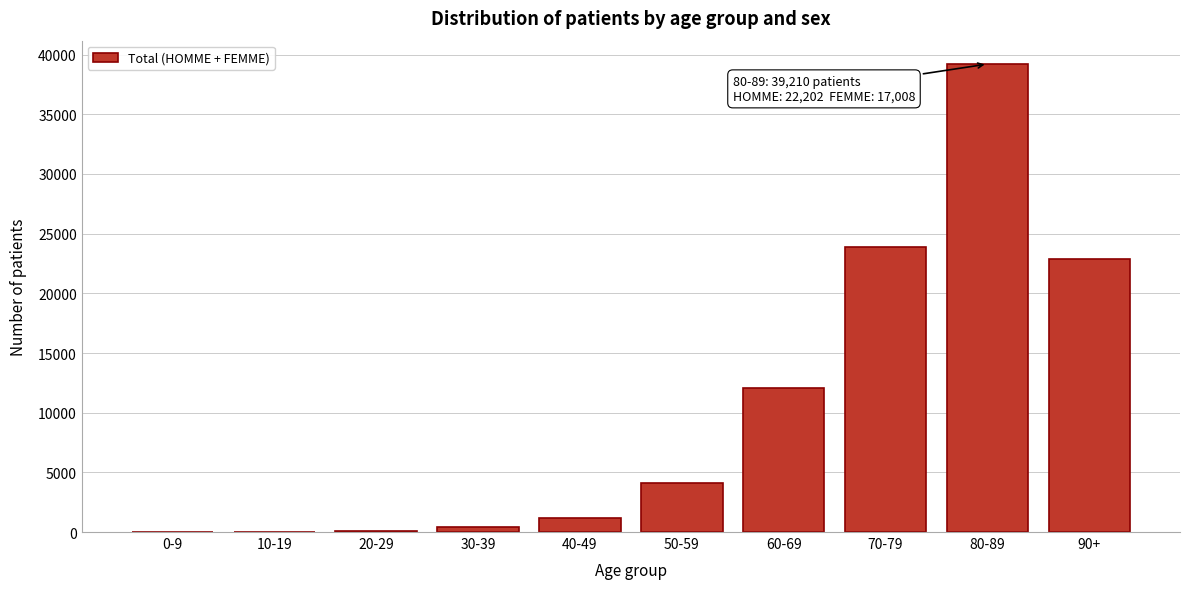

At which label is the value closest to 19615?

90+